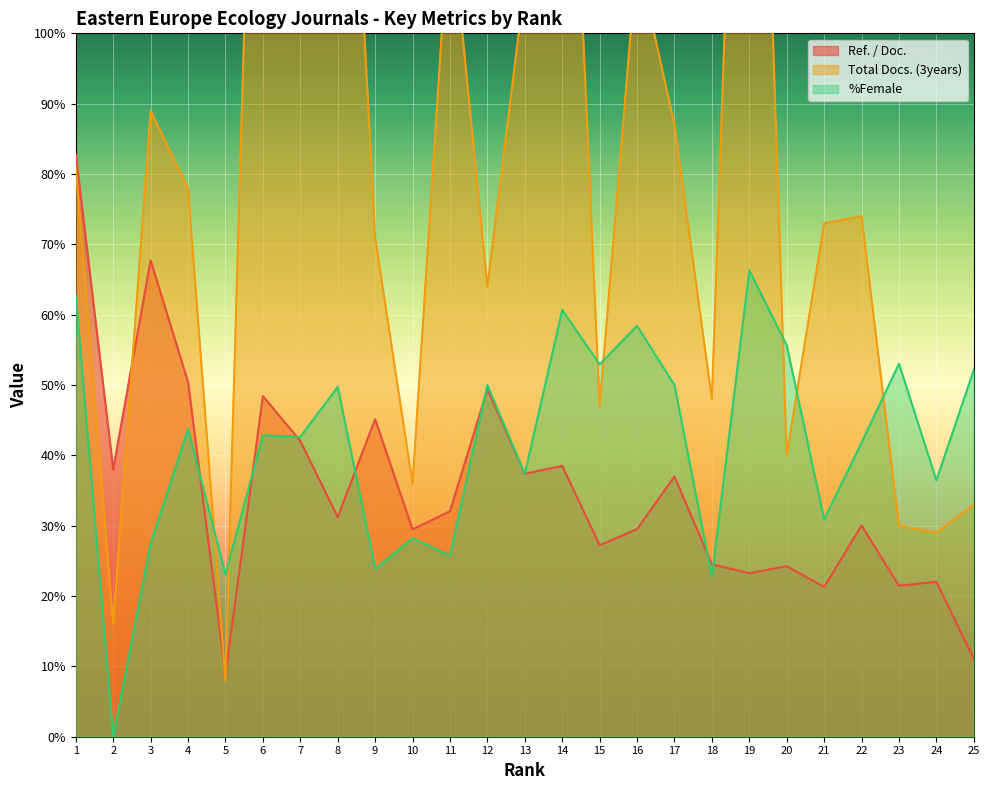

True or false: Ref. / Doc. and Total Docs. (3years) intersect in this chart.

True